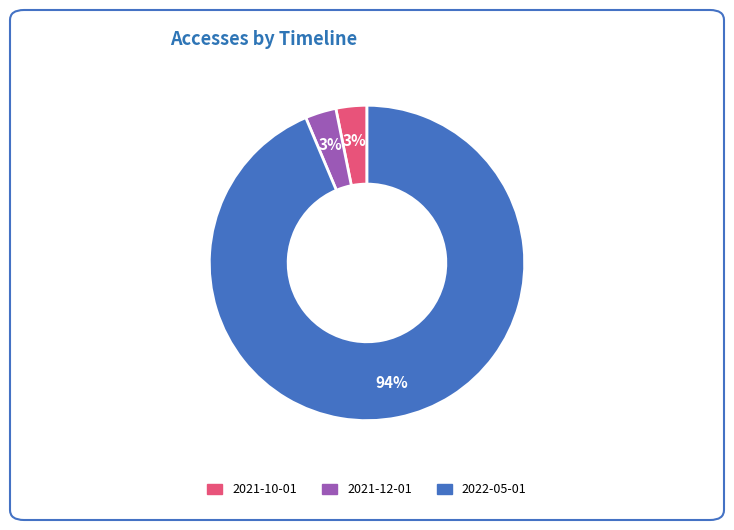

What percentage is the 2021-12-01 slice, to the nearest percent?

3%